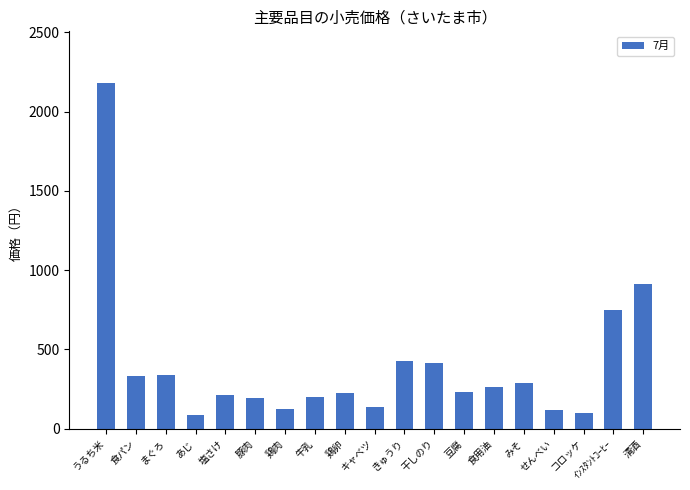

The chart shows a value of 910 at 清酒. True or false?

True